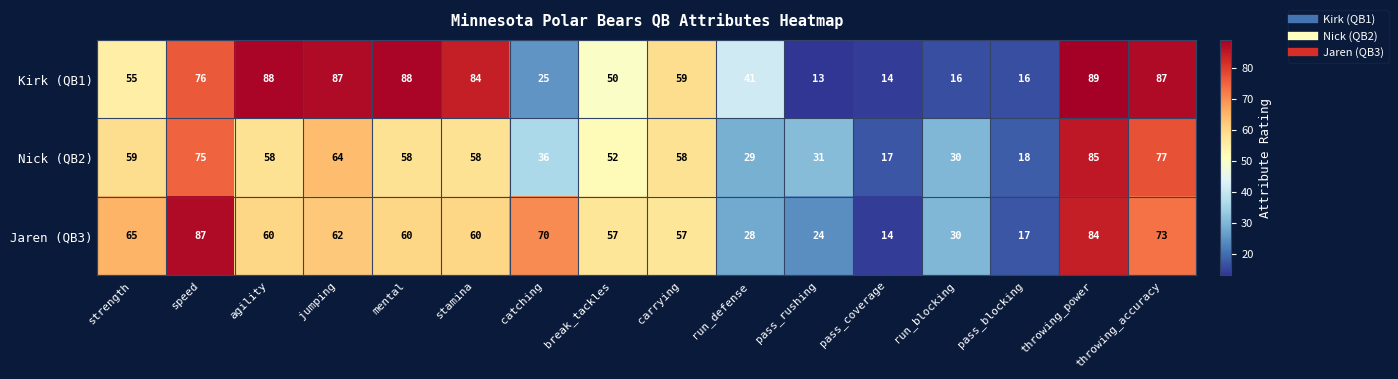

Is it true that Nick (QB2) equals 77 at throwing_accuracy?

True